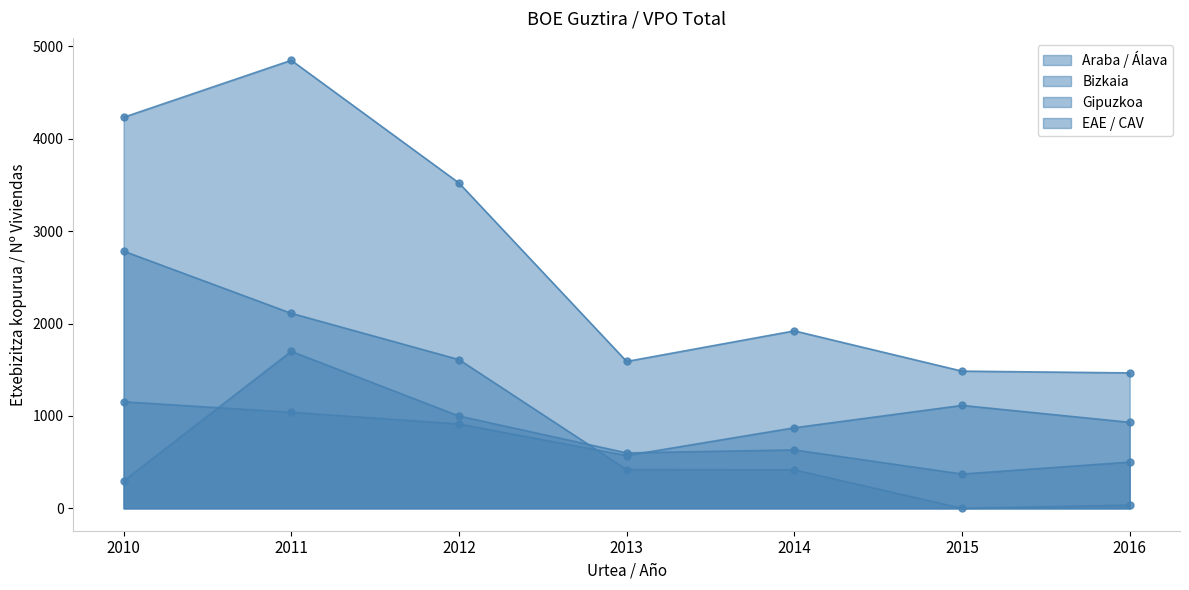

At which category is the sum across all series the highest?

2011